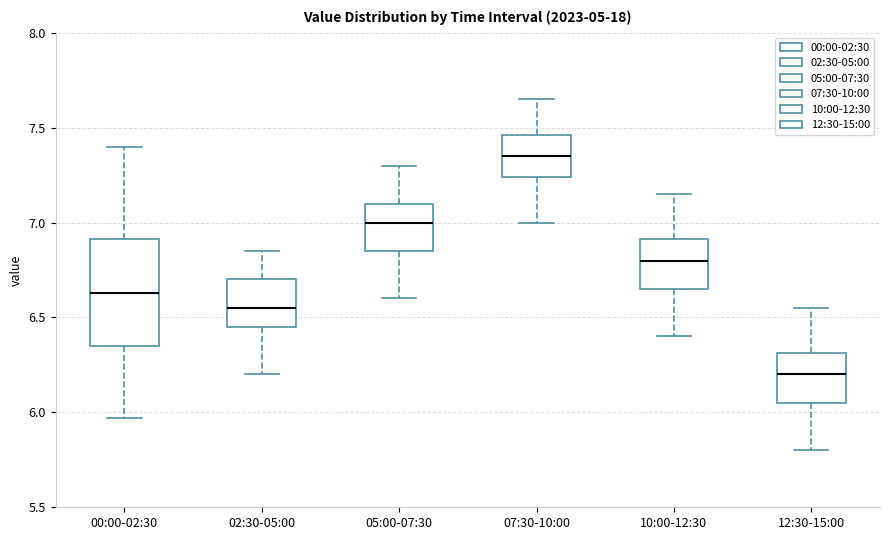

Which box is the tallest, from its lower edge to its upper edge?

00:00-02:30